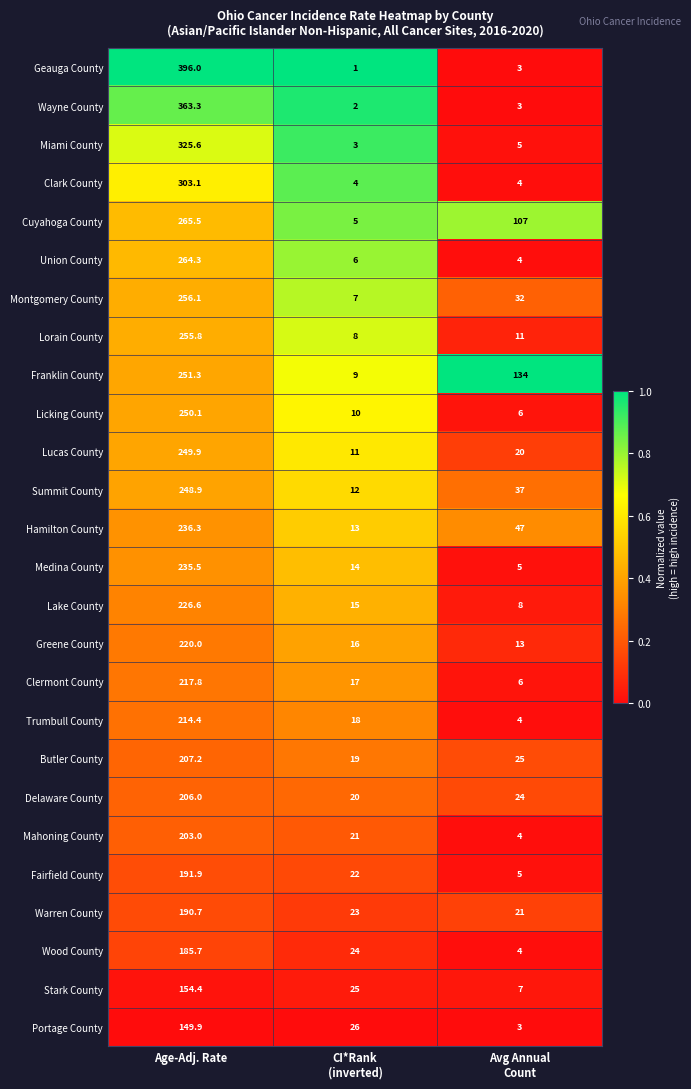

Which series has the largest range (max minus min)?

Geauga County